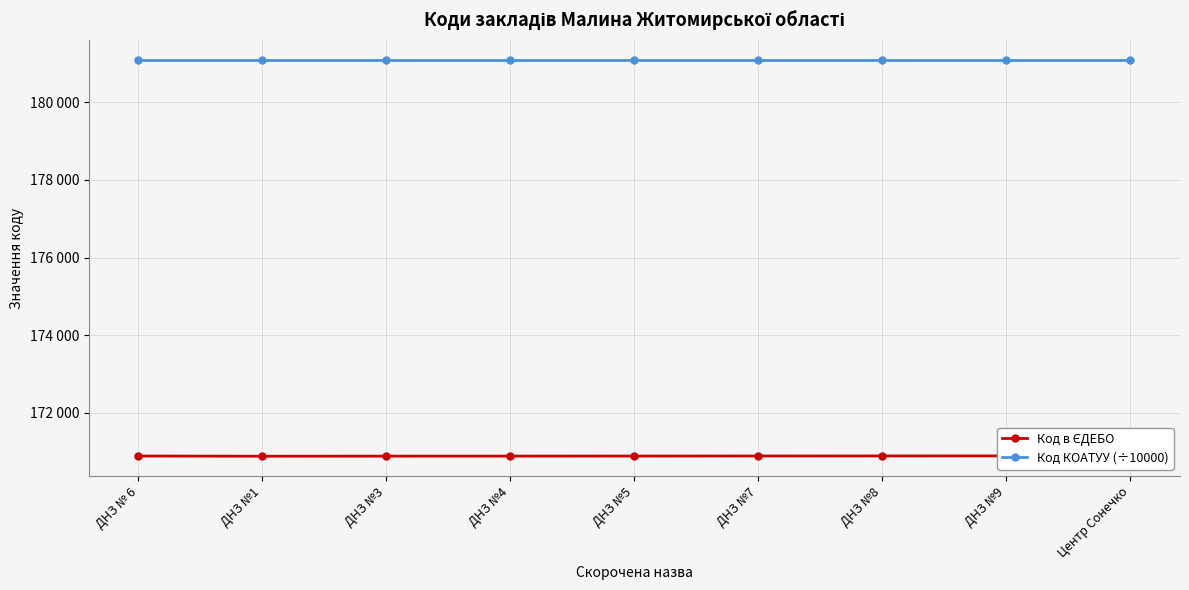

Where is Код КОАТУУ (÷10000) nearest to the value 181090?

ДНЗ № 6